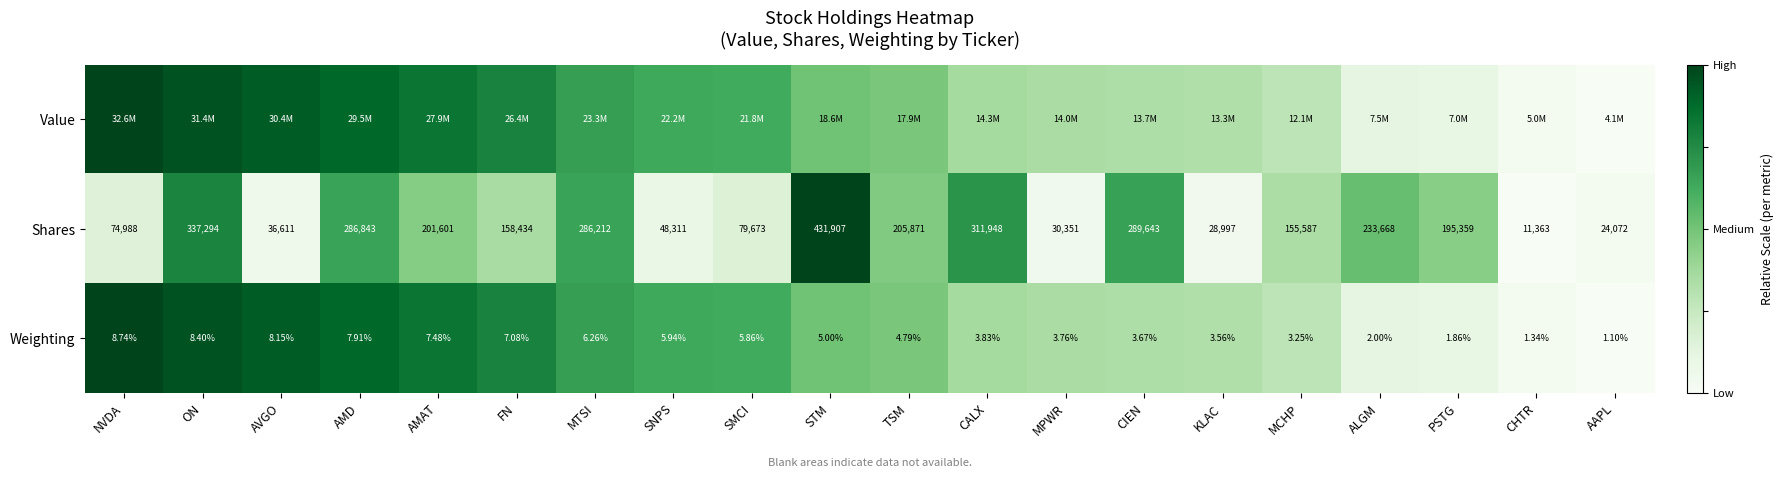

List the labels in order of Weighting value, smallest first.

AAPL, CHTR, PSTG, ALGM, MCHP, KLAC, CIEN, MPWR, CALX, TSM, STM, SMCI, SNPS, MTSI, FN, AMAT, AMD, AVGO, ON, NVDA